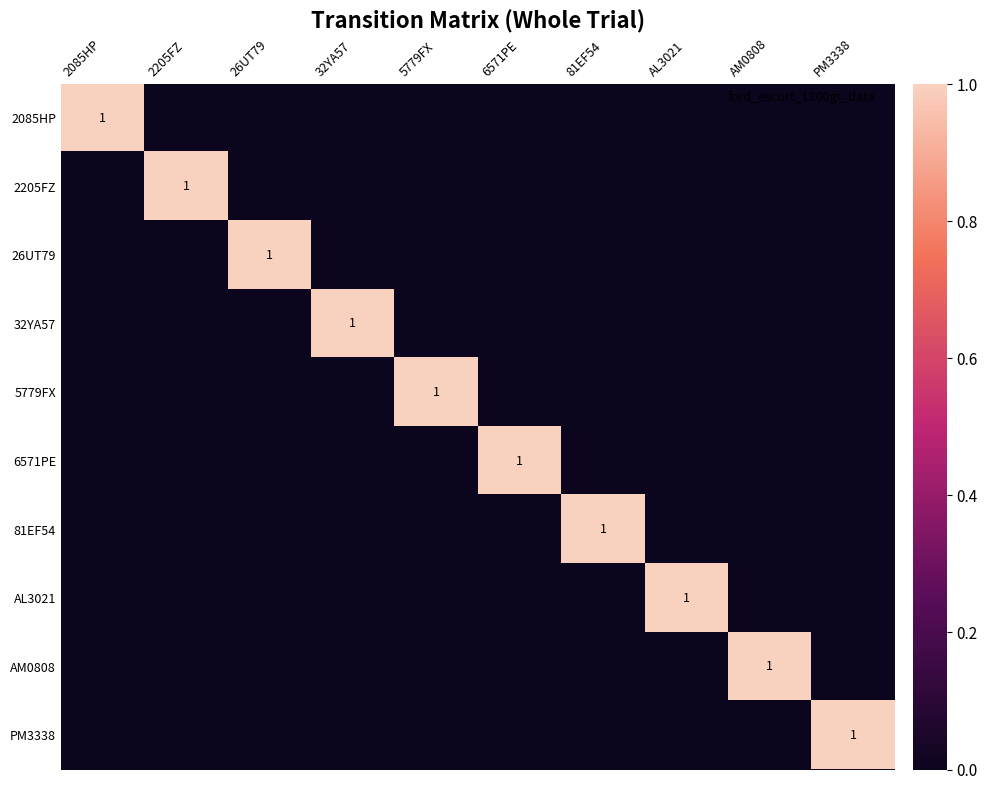

What is the difference between the PM3338 values at 81EF54 and PM3338?

1